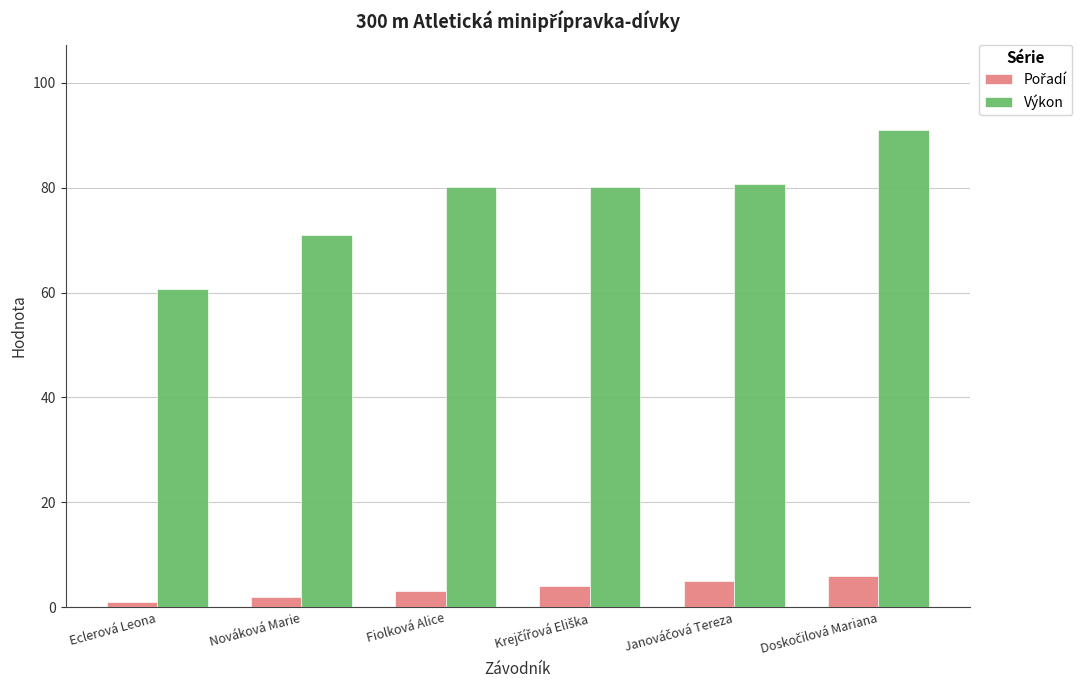

How many categories are shown in the chart?

6